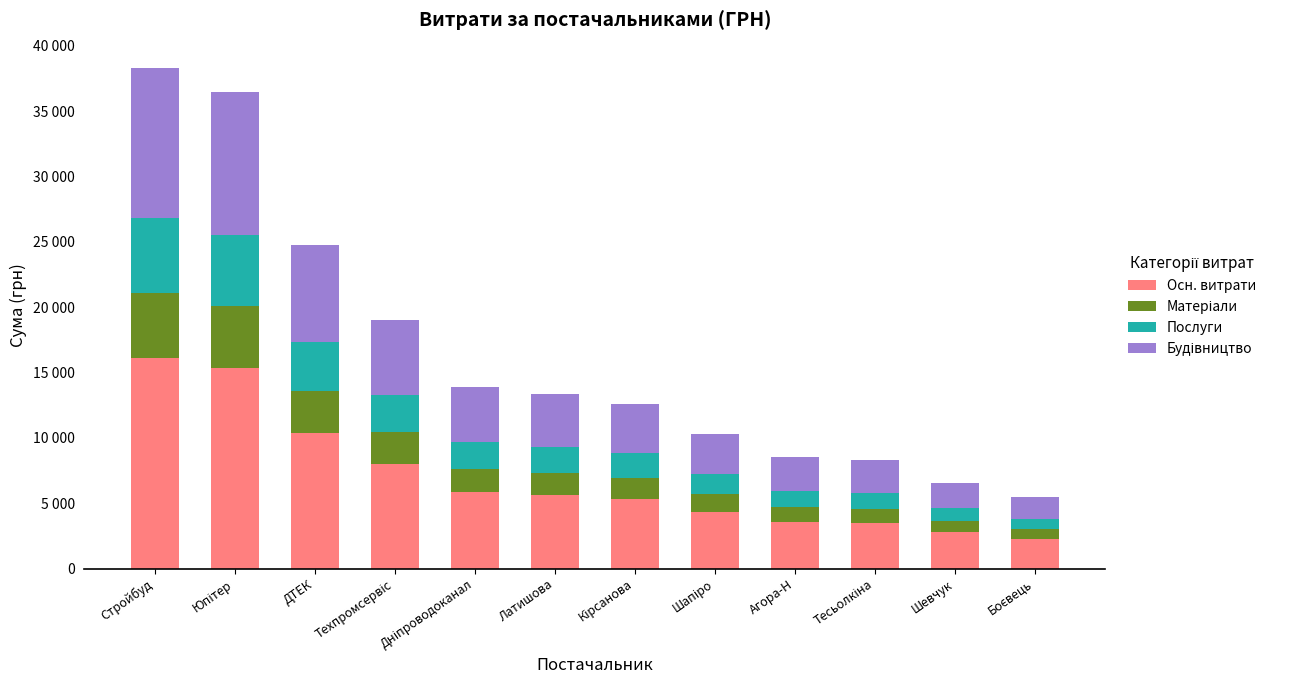

What is the average value of the Будівництво series?

4936.3